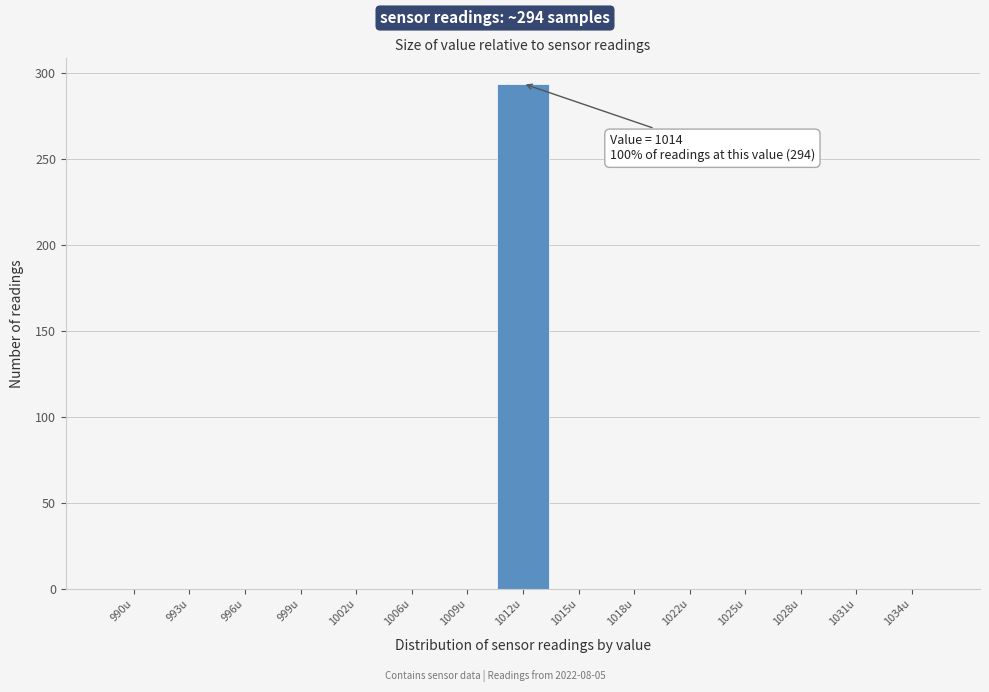

Reading left to right, what are all the values shown in this chart?

990u=0	993u=0	996u=0	999u=0	1002u=0	1006u=0	1009u=0	1012u=294	1015u=0	1018u=0	1022u=0	1025u=0	1028u=0	1031u=0	1034u=0